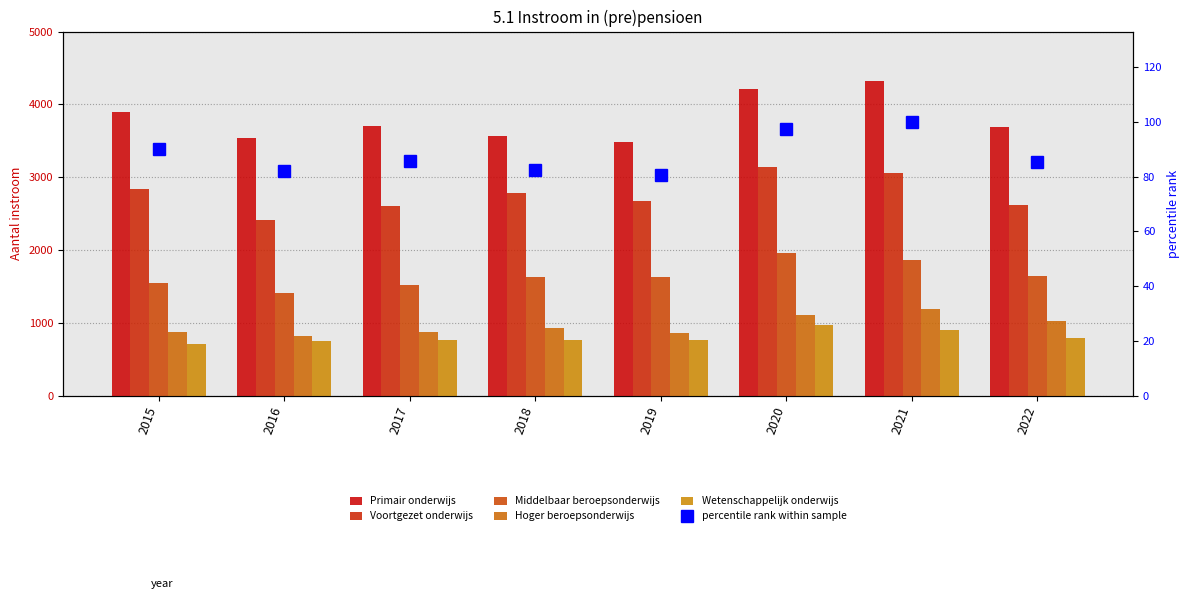

Where does the Primair onderwijs series first go above 3708?

2015